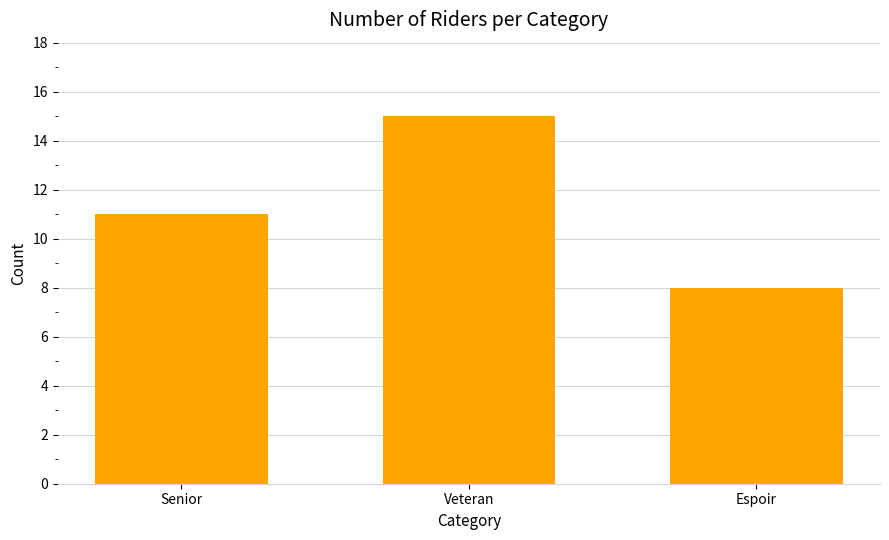

What is the greatest value displayed?

15